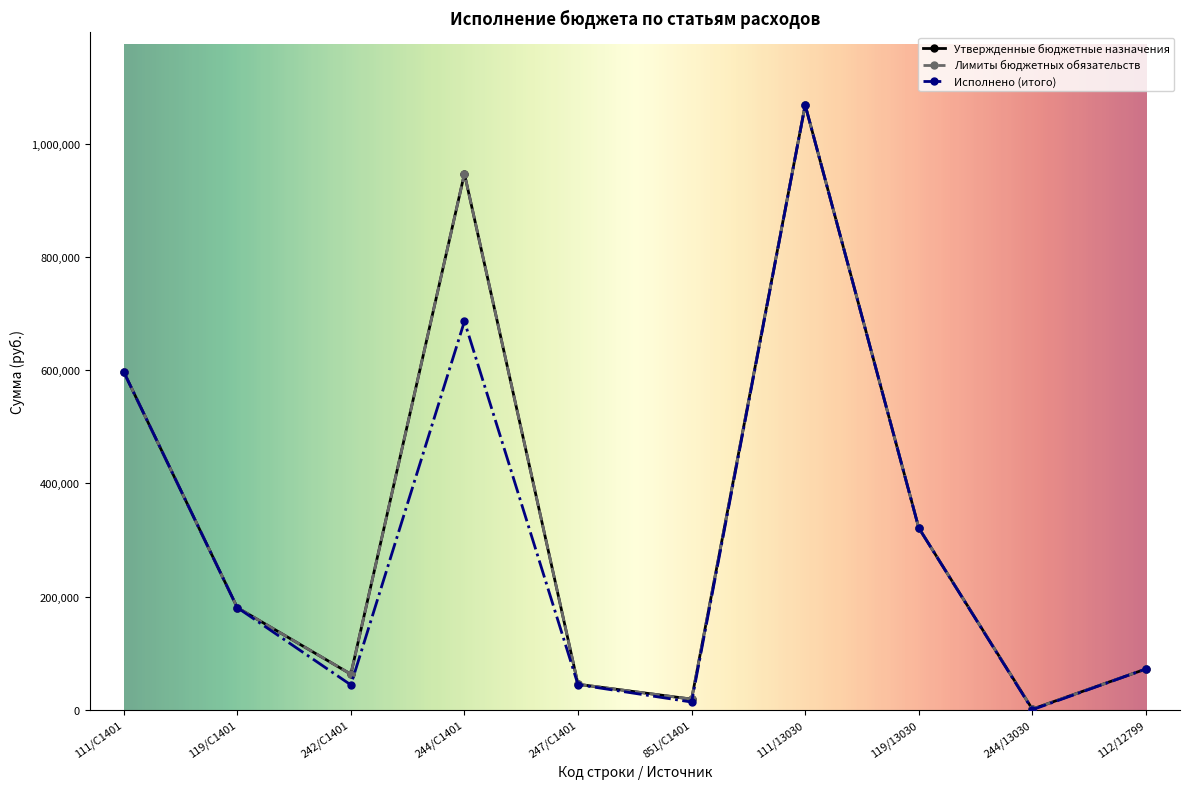

Is this an area chart (filled region under the line)?

No